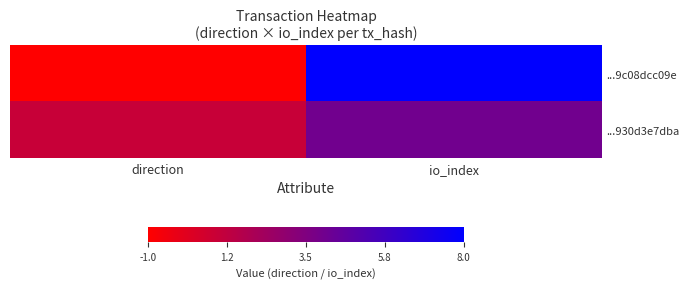

Which series has the widest spread of values?

...9c08dcc09e